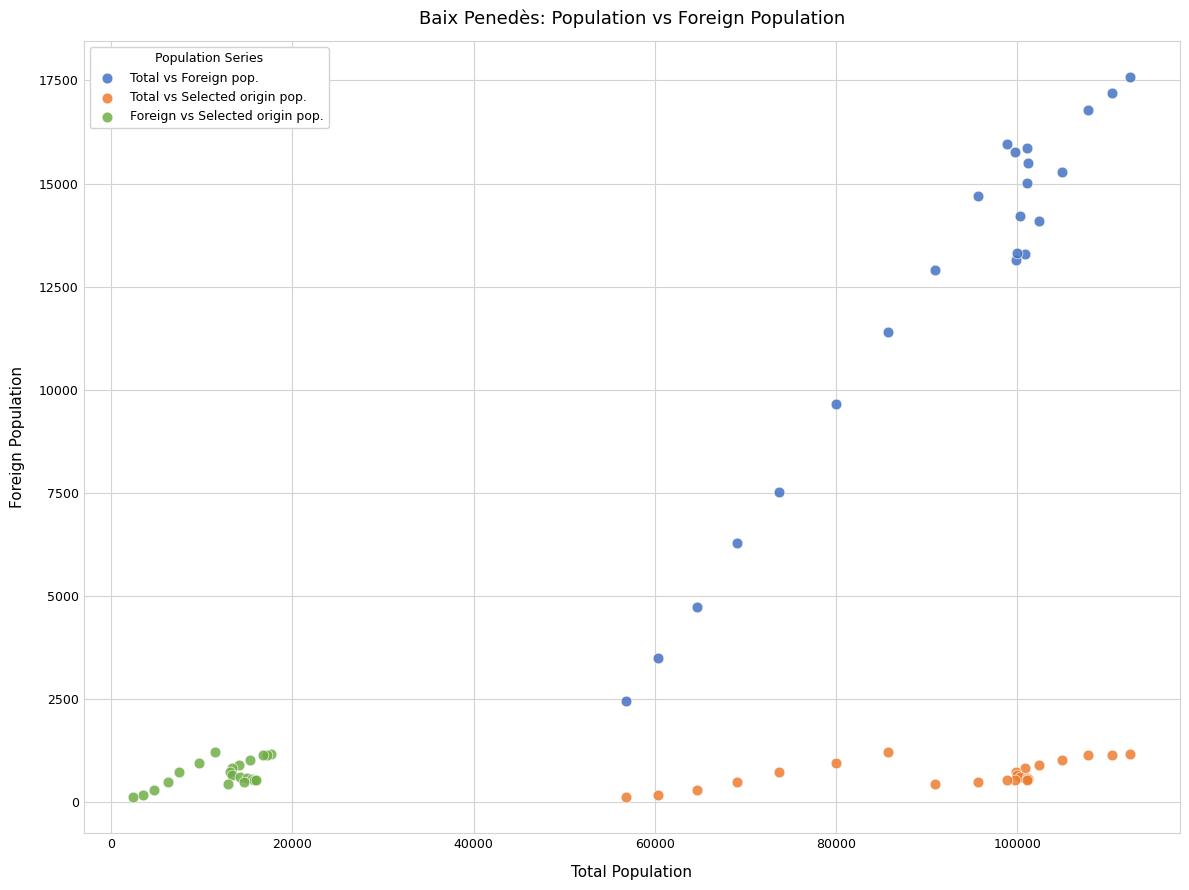

Which series contains the highest Y value?

Total vs Foreign pop.